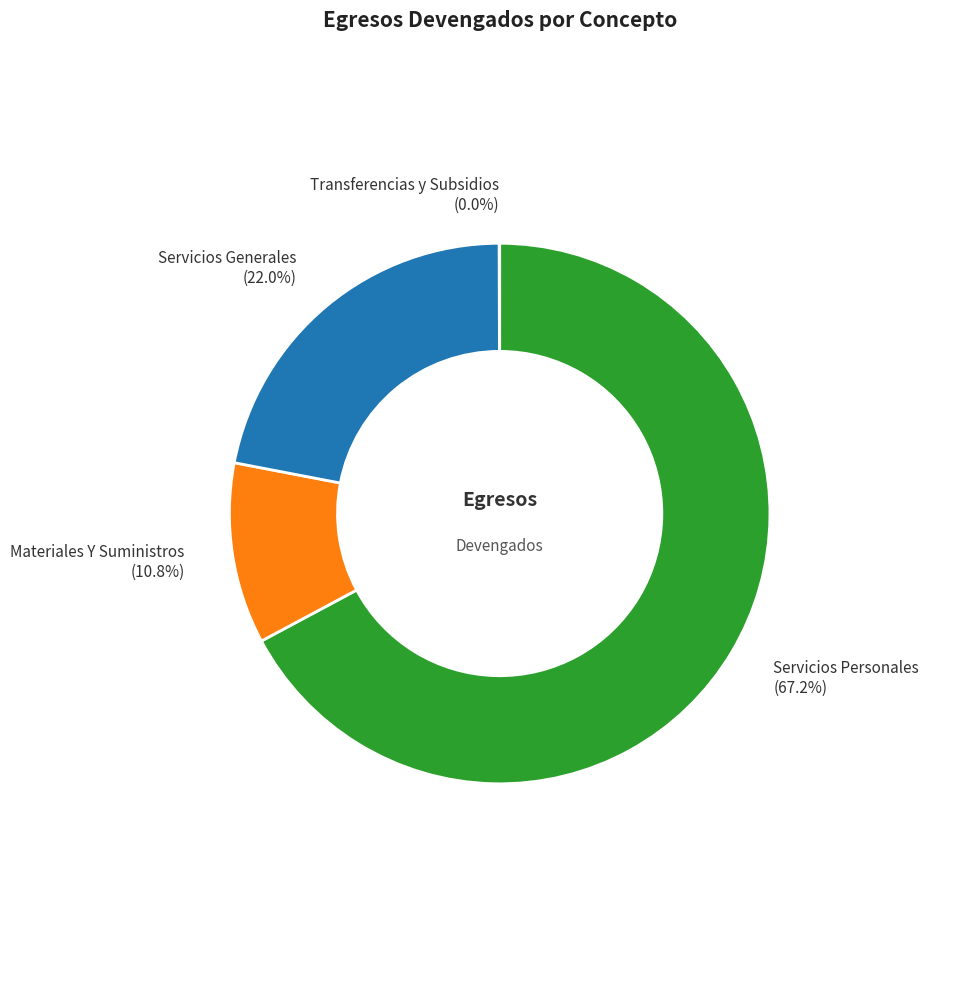

Is there a majority slice in this chart?

Yes